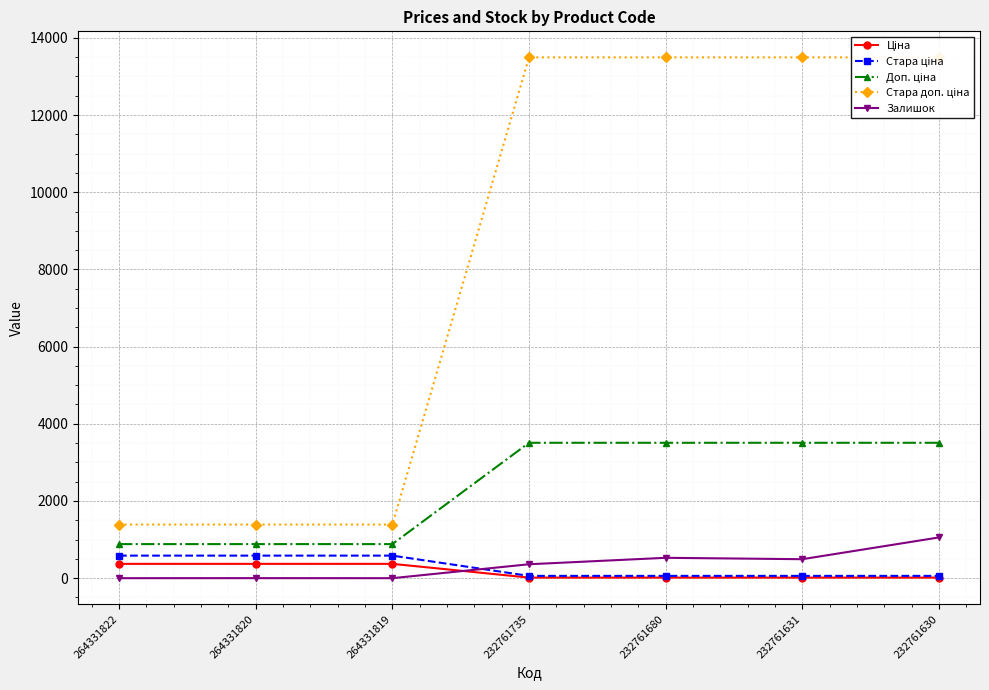

List the labels in order of Стара доп. ціна value, largest first.

232761735, 232761680, 232761631, 232761630, 264331822, 264331820, 264331819